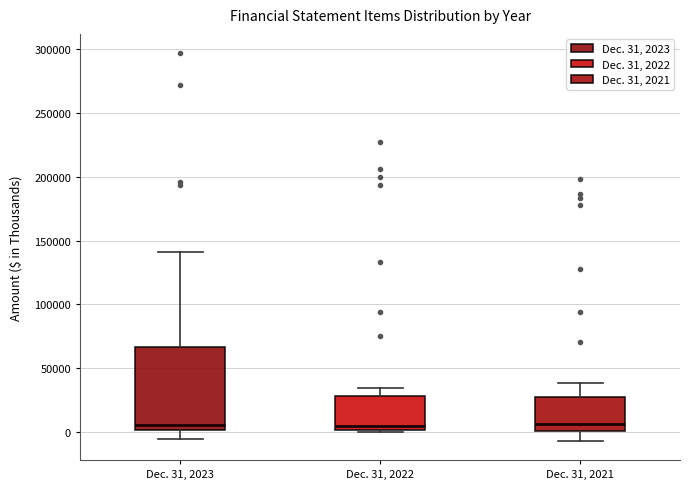

Reading left to right, read every box against the y-axis: the position of its median line, the range the box covers, and the ends of its whiskers. The values are not printed on the chart, so give them approximately, as read against the axis.

Dec. 31, 2023: median 5000, box 0 to 65000, whiskers -5000 to 140000
Dec. 31, 2022: median 5000, box 0 to 30000, whiskers 0 to 35000
Dec. 31, 2021: median 5000, box 0 to 25000, whiskers -5000 to 40000